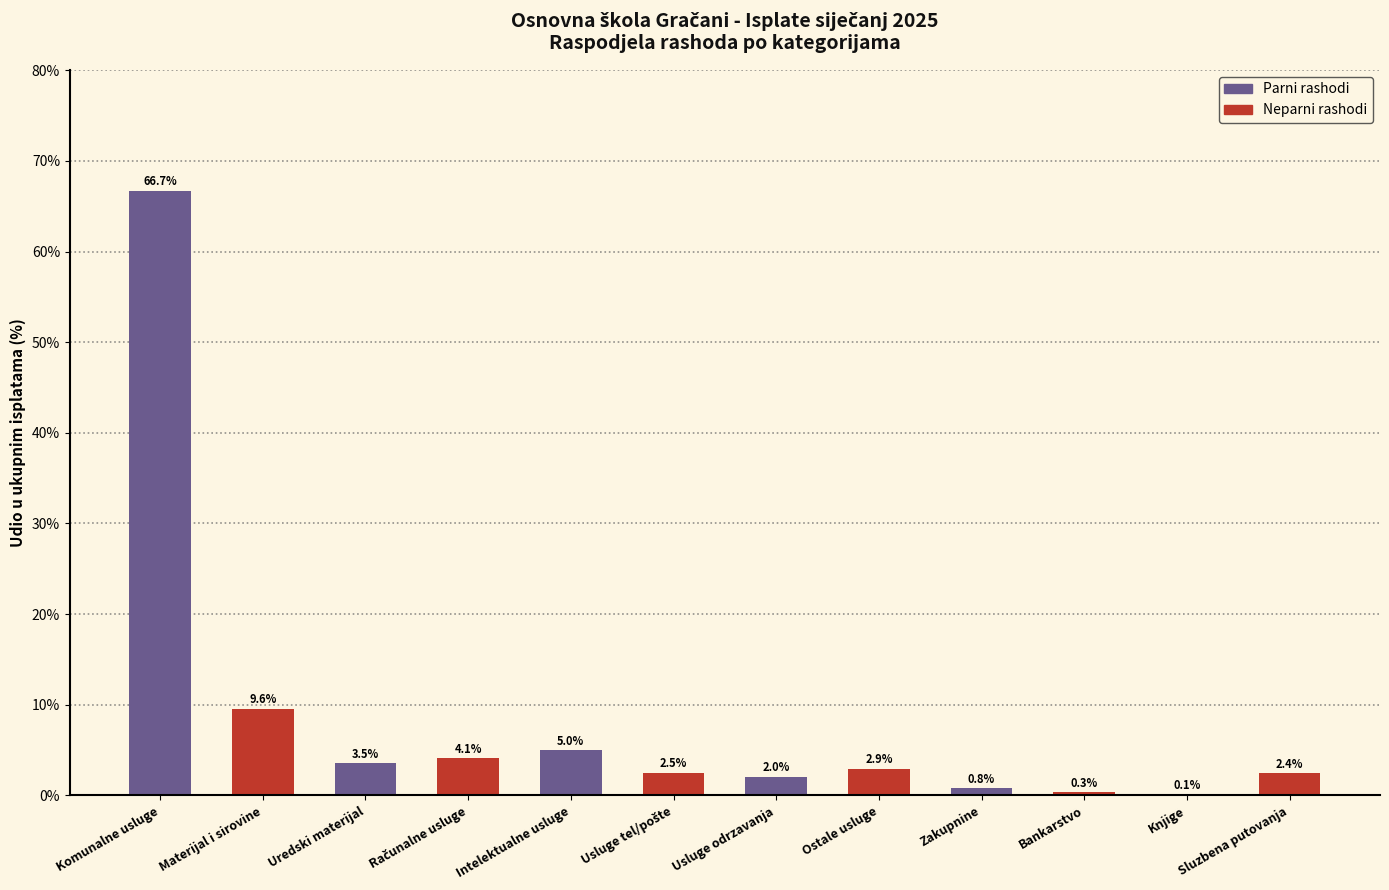

Approximately how many times larger is the value at Uredski materijal compared to Sluzbena putovanja?

1.5